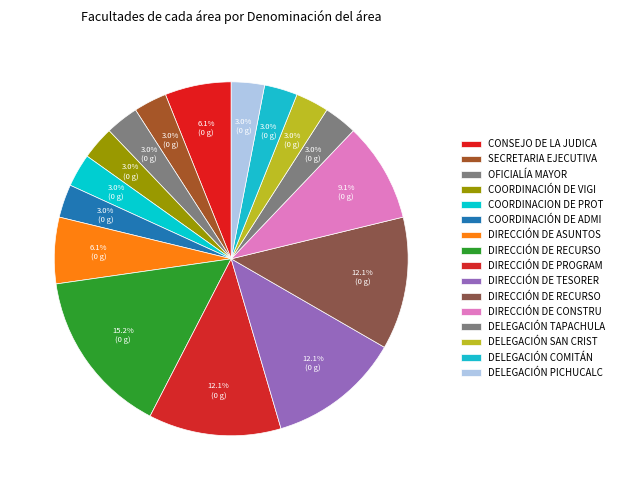

How many slices are in this pie chart?

16